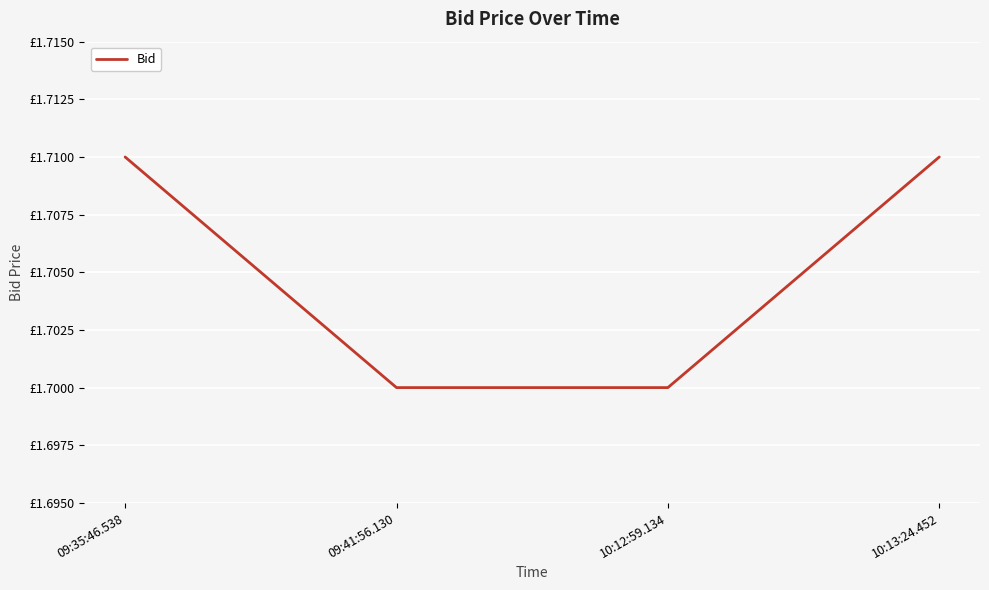

The chart shows a value of 1.7 at 10:12:59.134. True or false?

True